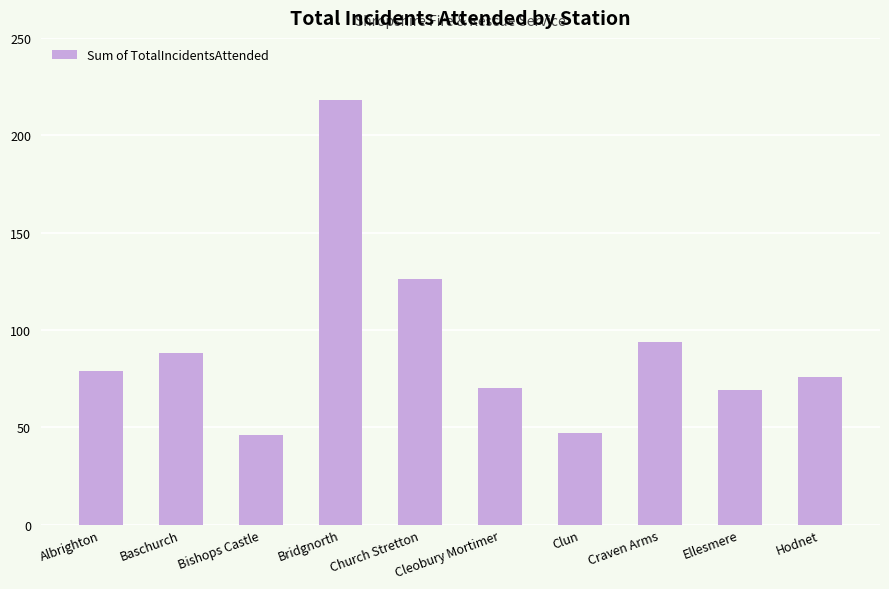

What is the value of the 6th bar from the left?

70